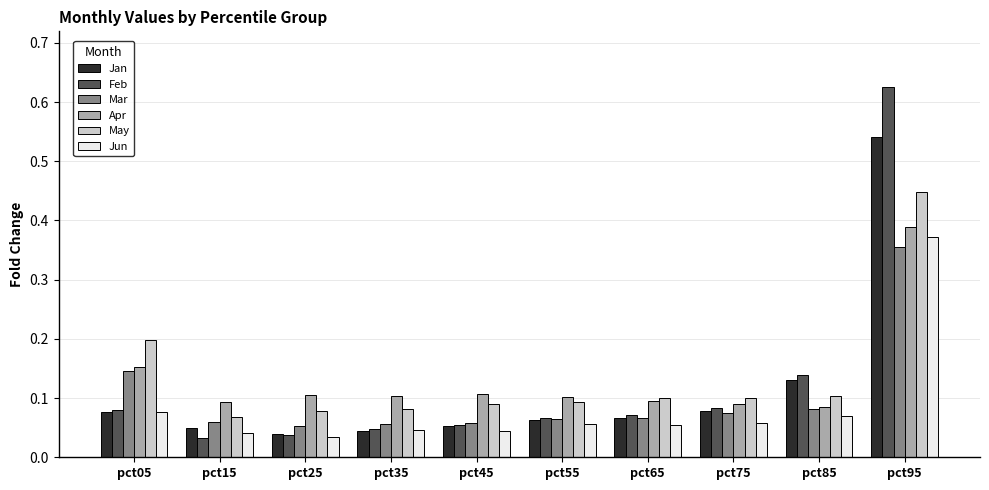

What is the difference between the maximum and minimum values in the Apr series?

0.3